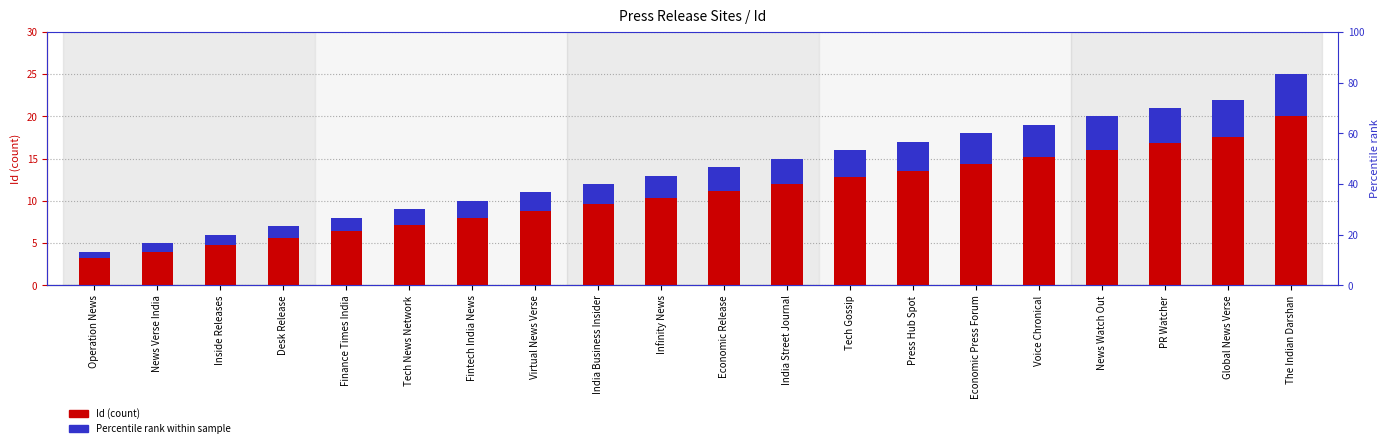

What is the value of the Id (count) bar at the 10th from the left?

13.0